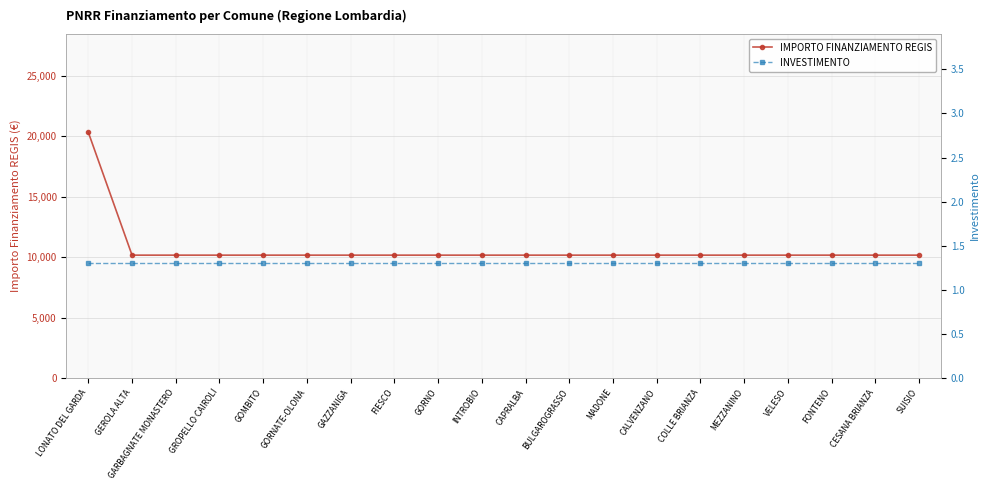

What is the label of the 8th point from the left?

FIESCO